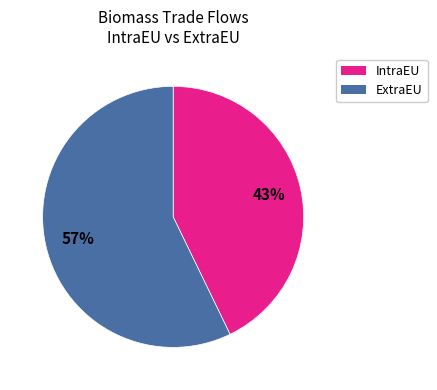

Rank the categories by value from lowest to highest.

IntraEU, ExtraEU